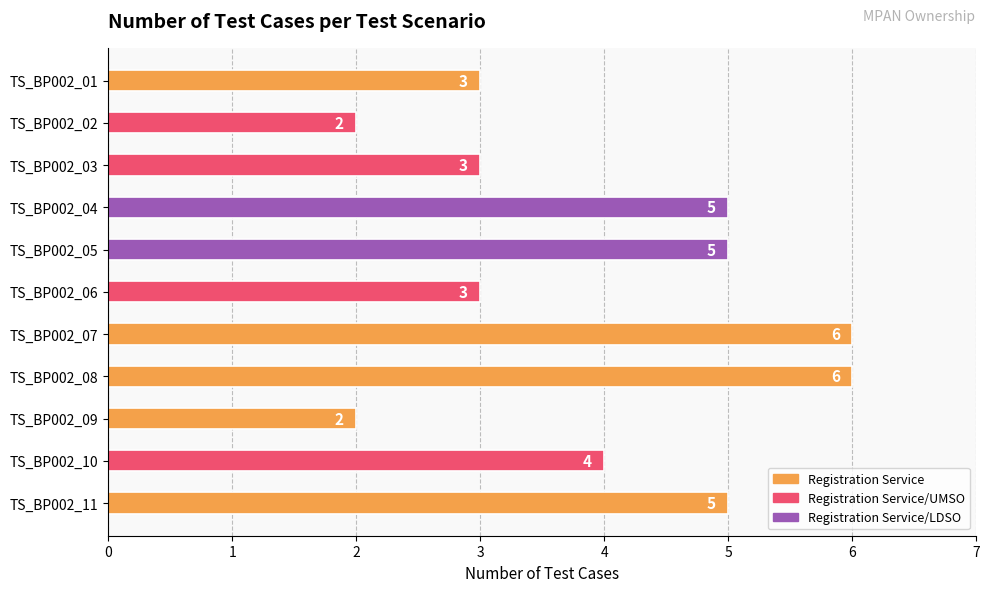

What is the smallest value displayed?

2